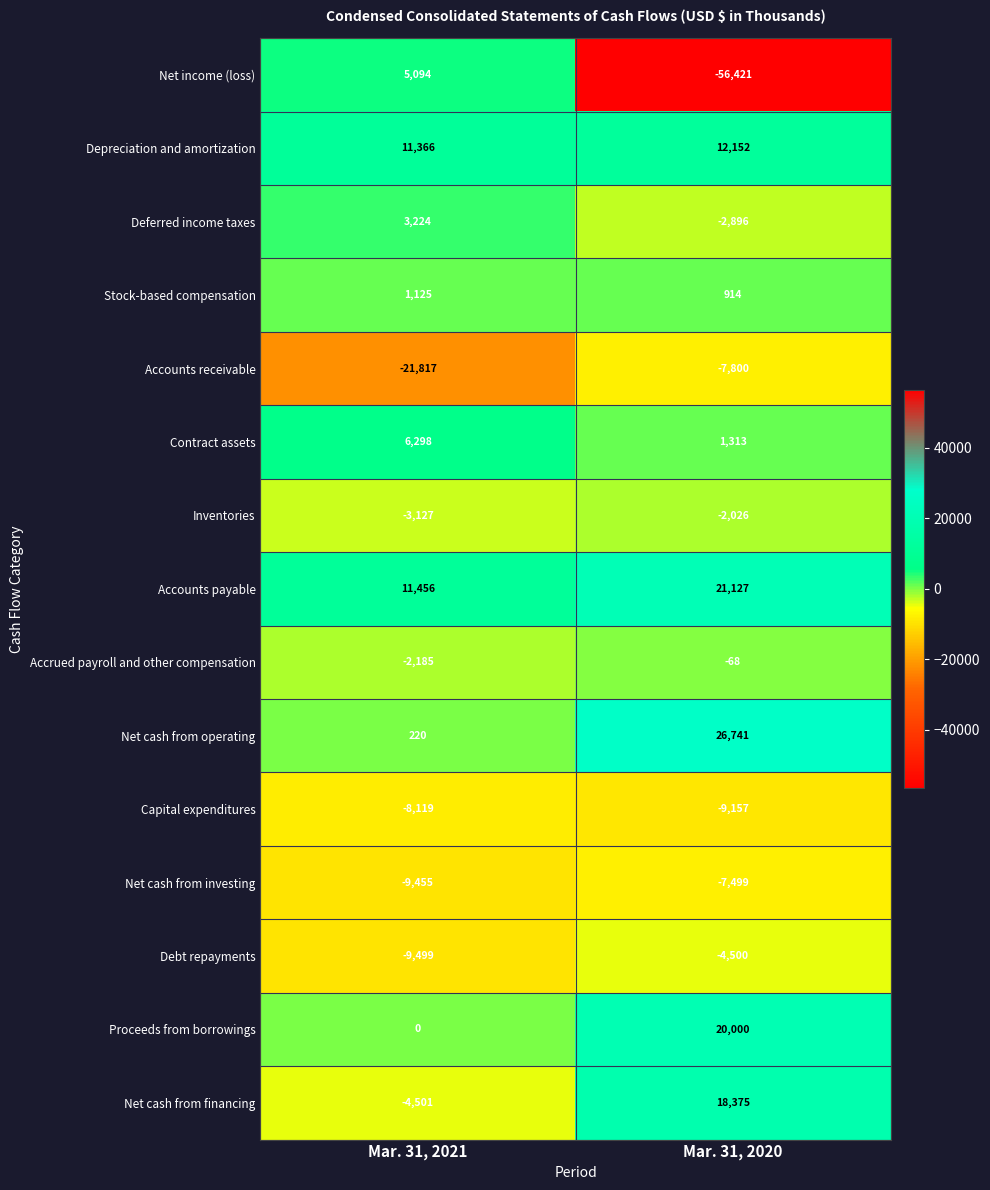

How many data points in Debt repayments are less than -4500?

1